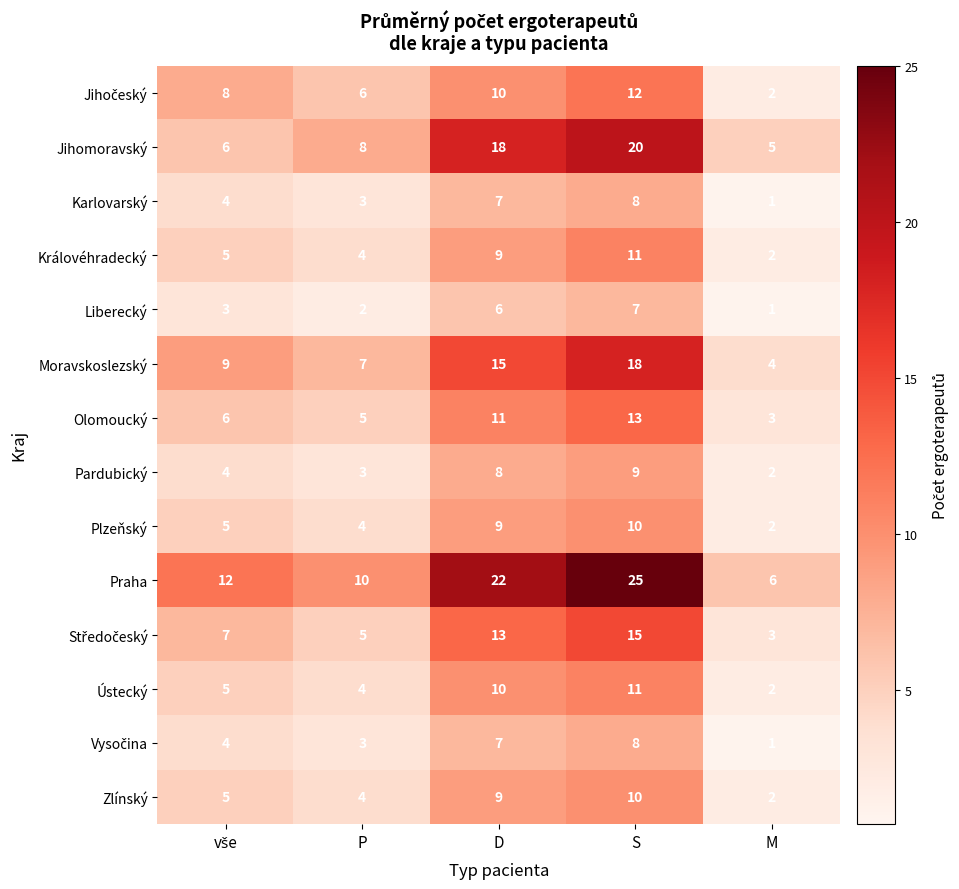

Which series has the largest total across all categories?

Praha